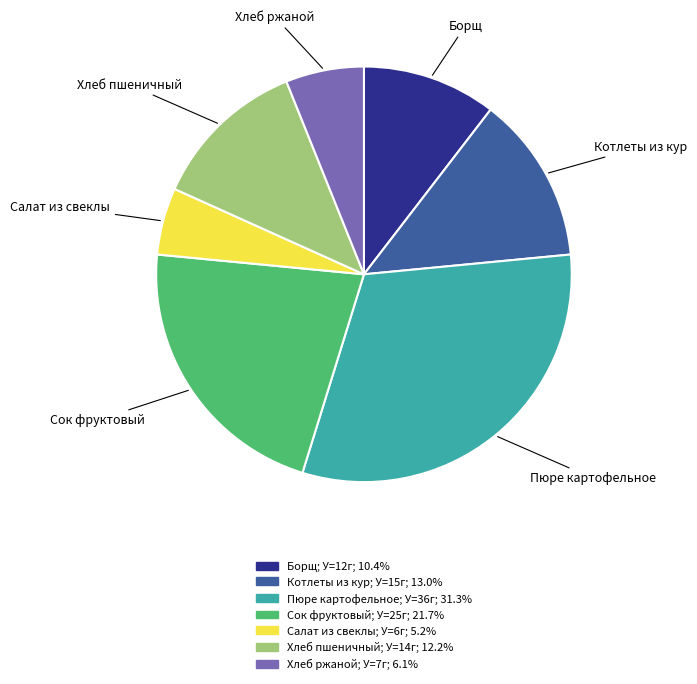

Rank the categories by value from highest to lowest.

Пюре картофельное, Сок фруктовый, Котлеты из кур, Хлеб пшеничный, Борщ, Хлеб ржаной, Салат из свеклы